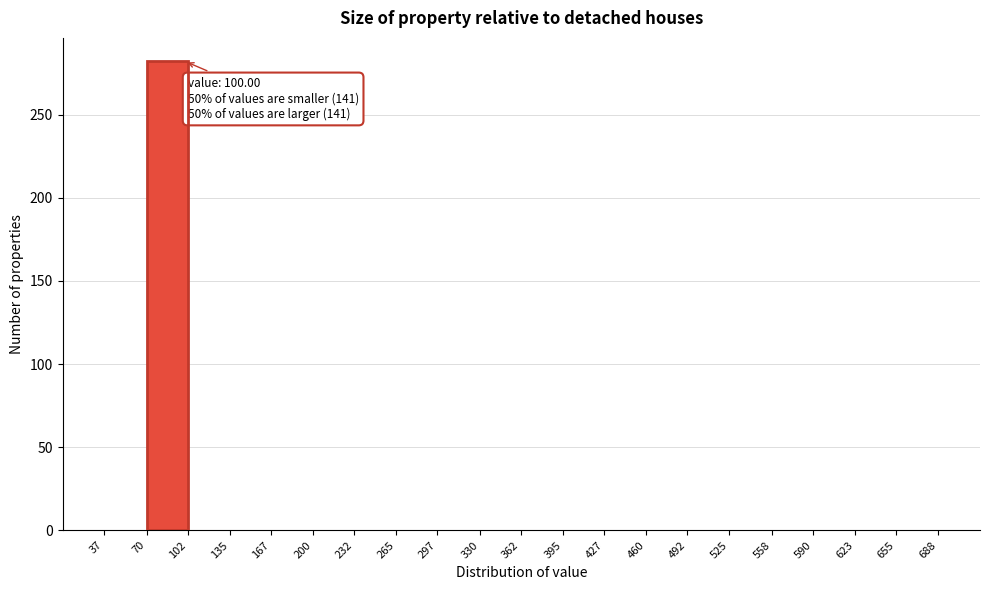

Which range on the x-axis has the tallest bar?

70 to 102